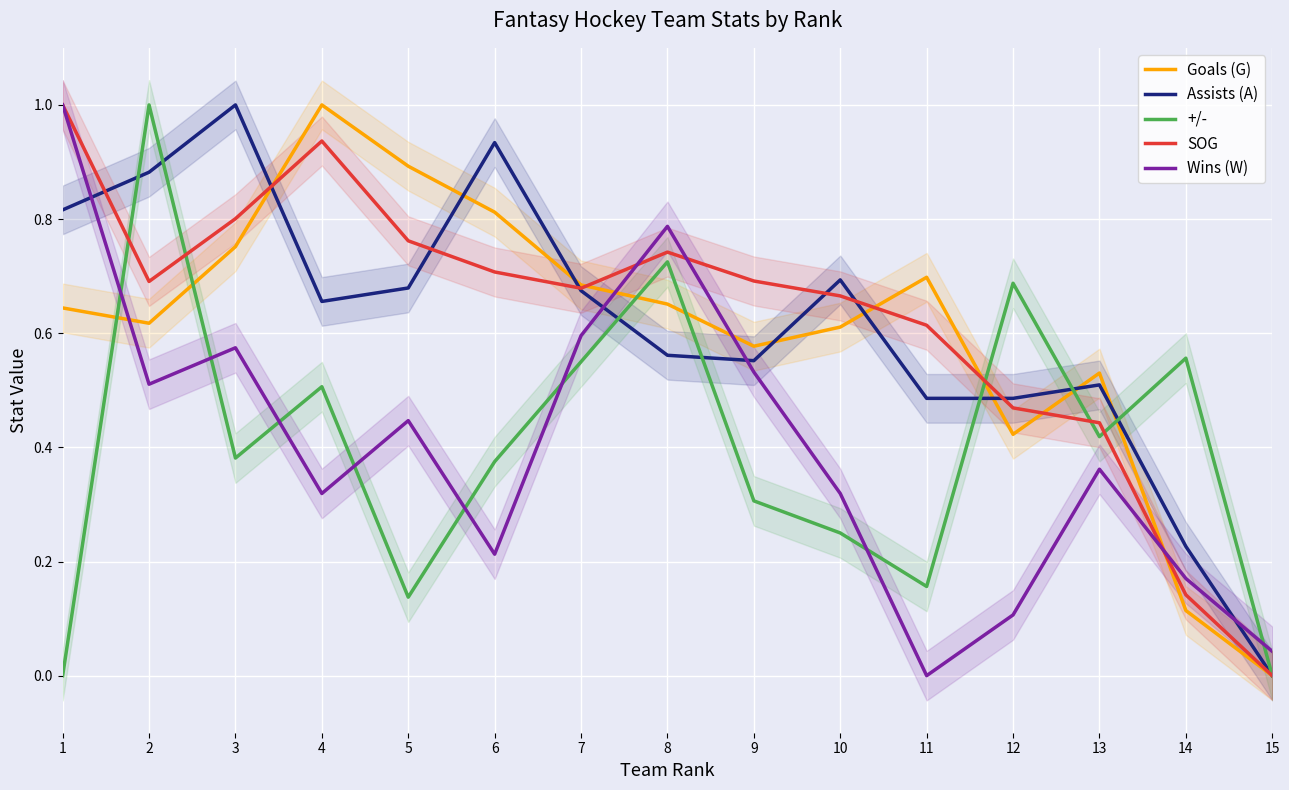

What is the greatest value displayed?

1.0